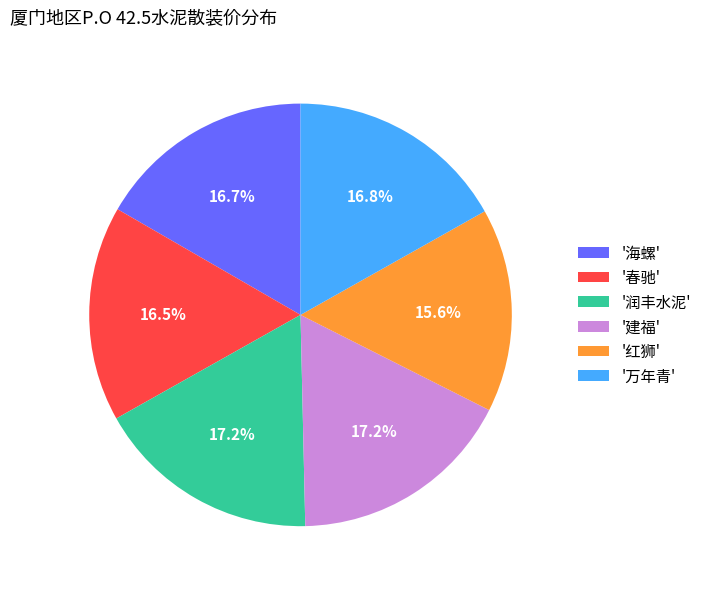

Between '春驰' and '润丰水泥', which is larger?

'润丰水泥'